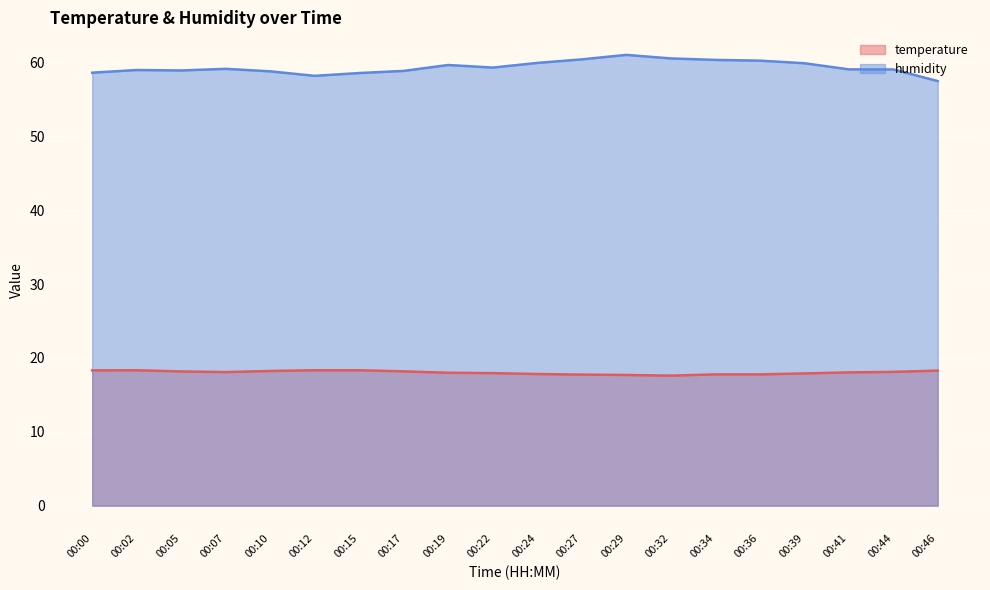

What is the minimum value for temperature?

17.6